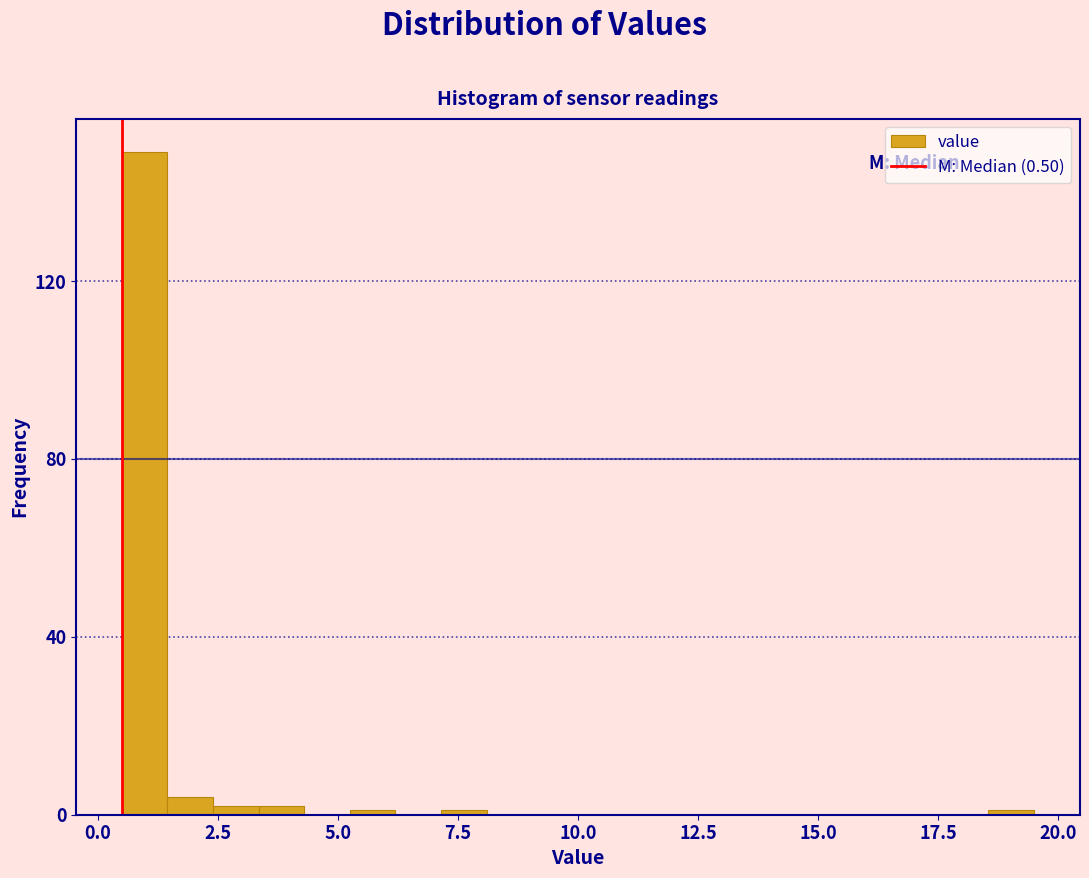

Around what value on the x-axis is the tallest bar? Give the approximate position of its centre, as read against the axis.

1.0